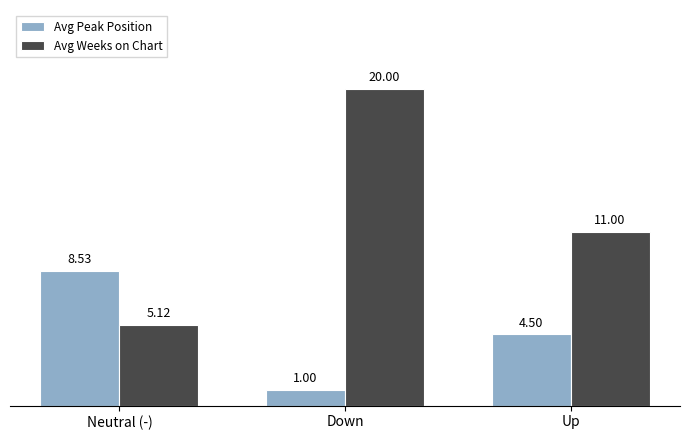

Read the Avg Weeks on Chart value at Neutral (-).

5.1